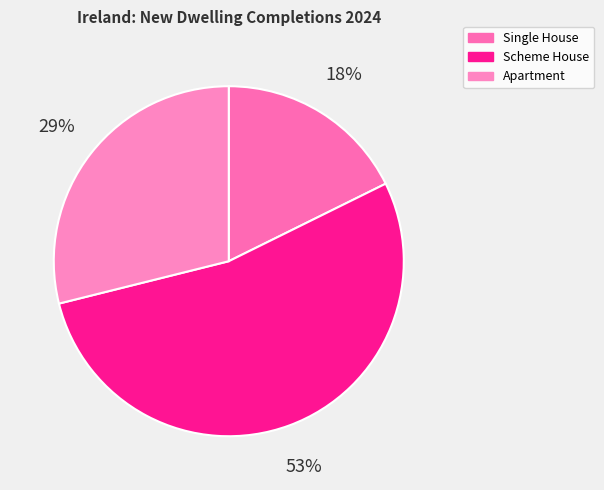

Do Apartment and Scheme House together represent more than half of the pie?

Yes